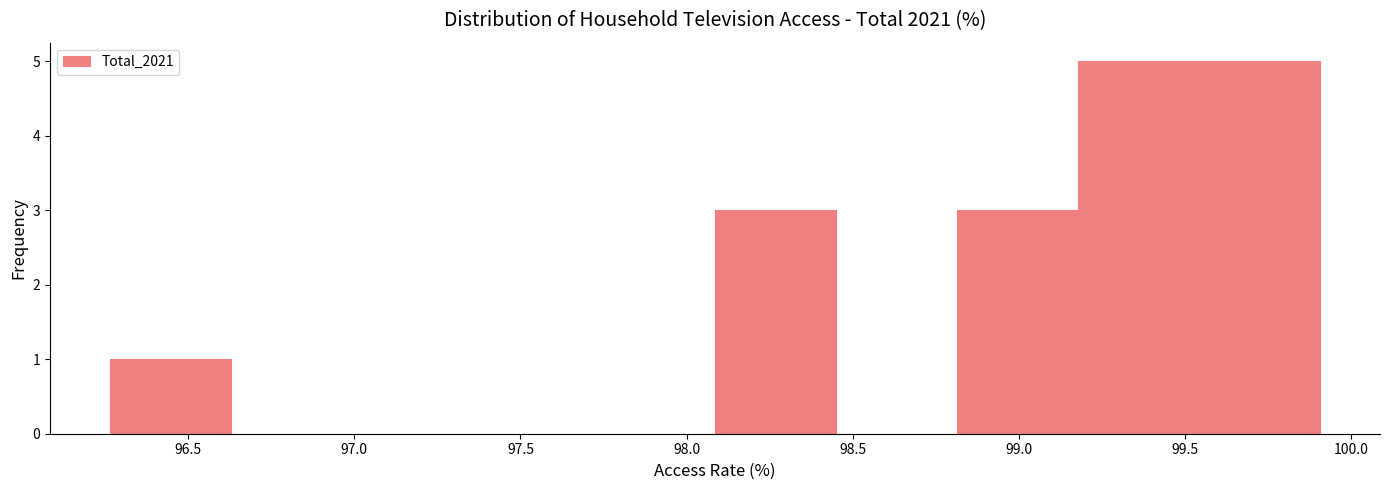

Reading left to right, transcribe this chart: for each bar, give the range it covers on the x-axis and its height. Neither the bar edges nor the heights are printed on the chart, so give them approximately, as read against the axes.

96.25 to 96.65: 1
96.65 to 97.00: 0
97.00 to 97.35: 0
97.35 to 97.70: 0
97.70 to 98.10: 0
98.10 to 98.45: 3
98.45 to 98.80: 0
98.80 to 99.20: 3
99.20 to 99.55: 5
99.55 to 99.90: 5